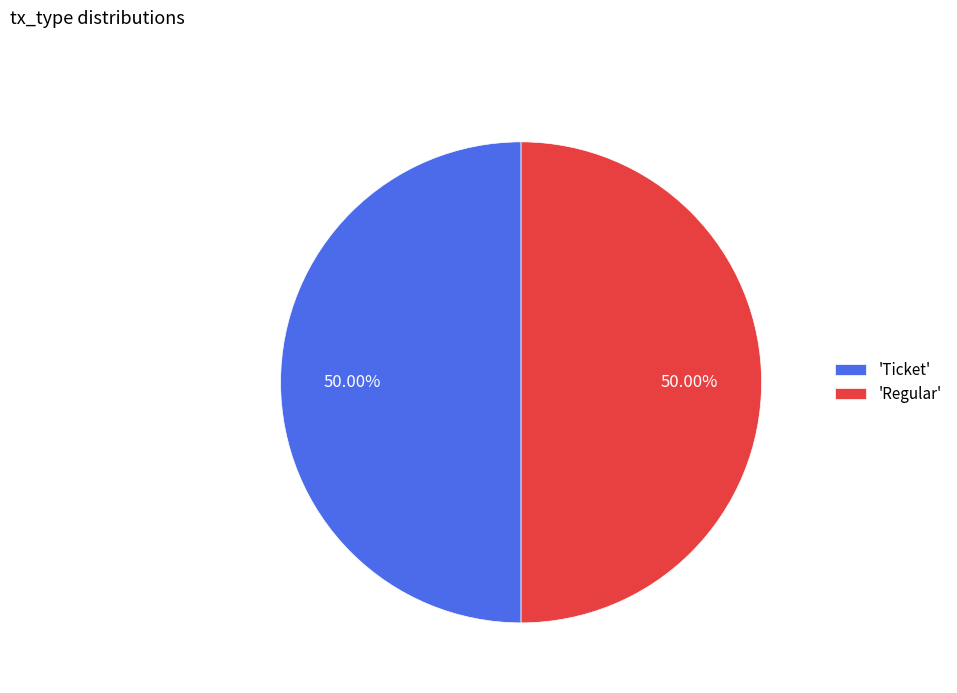

What is the ratio of the value at 'Regular' to the value at 'Ticket'?

1.0